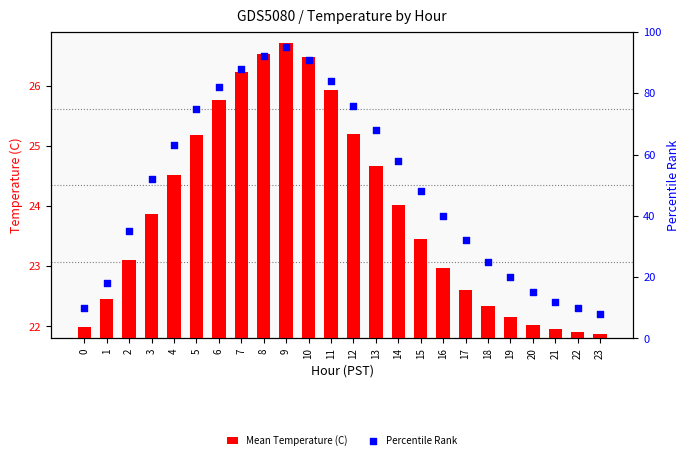

At which category is the sum across all series the highest?

9